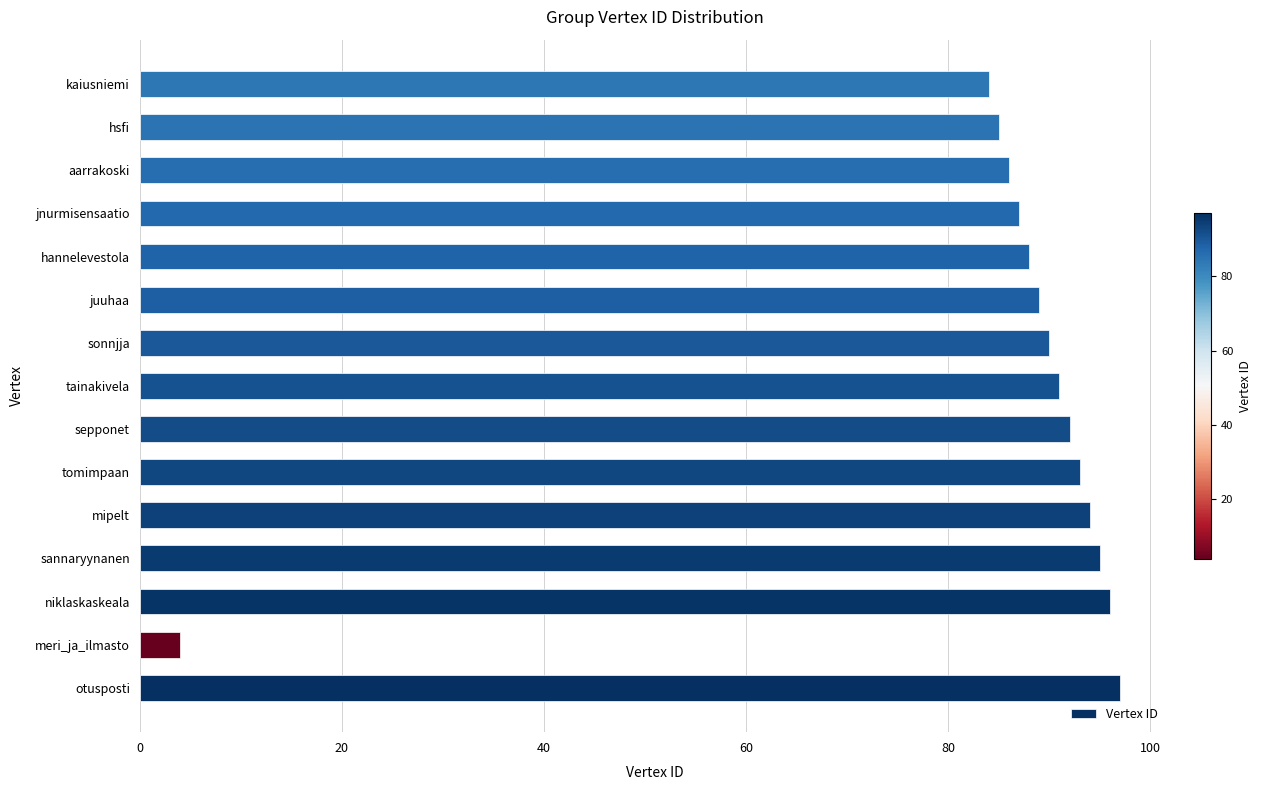

Rank the categories by value from lowest to highest.

meri_ja_ilmasto, kaiusniemi, hsfi, aarrakoski, jnurmisensaatio, hannelevestola, juuhaa, sonnjja, tainakivela, sepponet, tomimpaan, mipelt, sannaryynanen, niklaskaskeala, otusposti